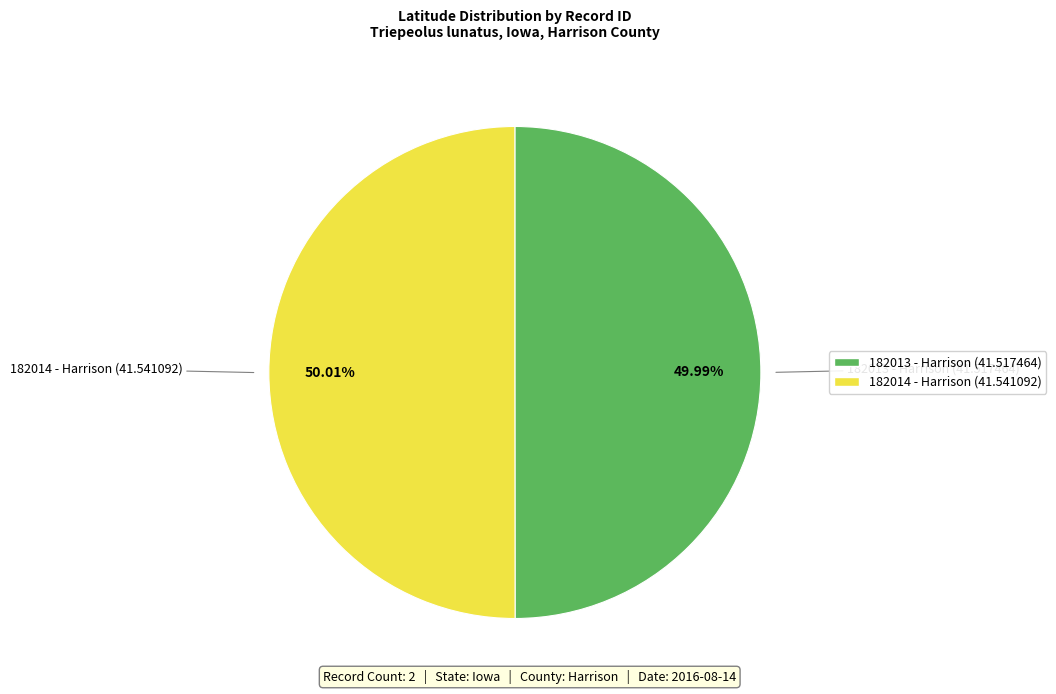

Does any single category account for the majority?

Yes